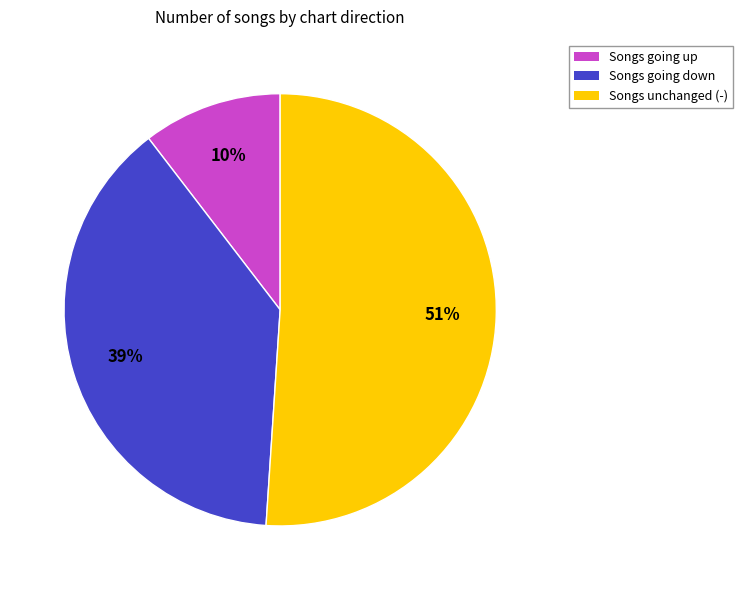

Is it true that Songs unchanged (-) is 51% of the pie?

True